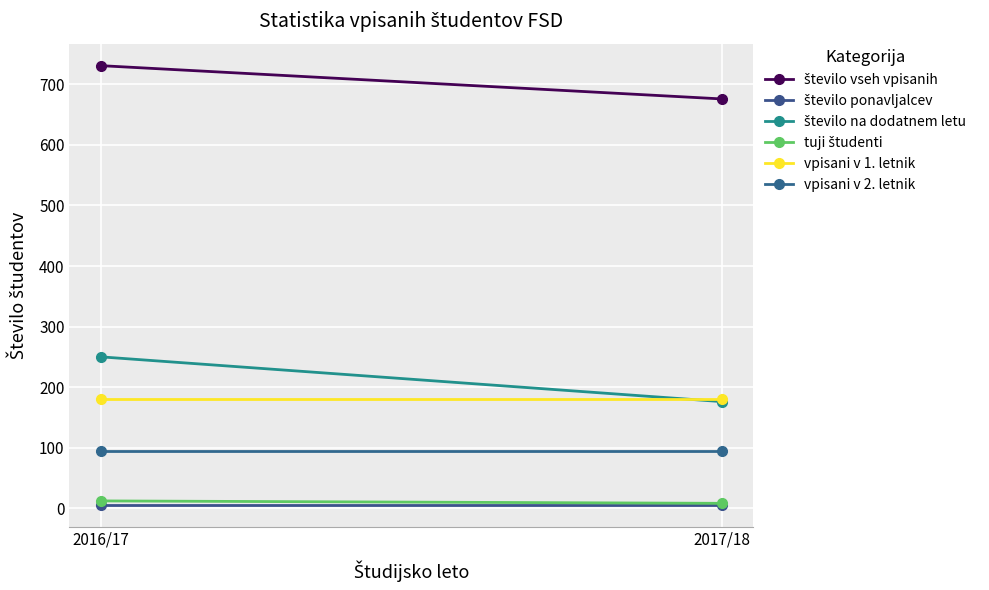

Count the number of categories in the chart.

2